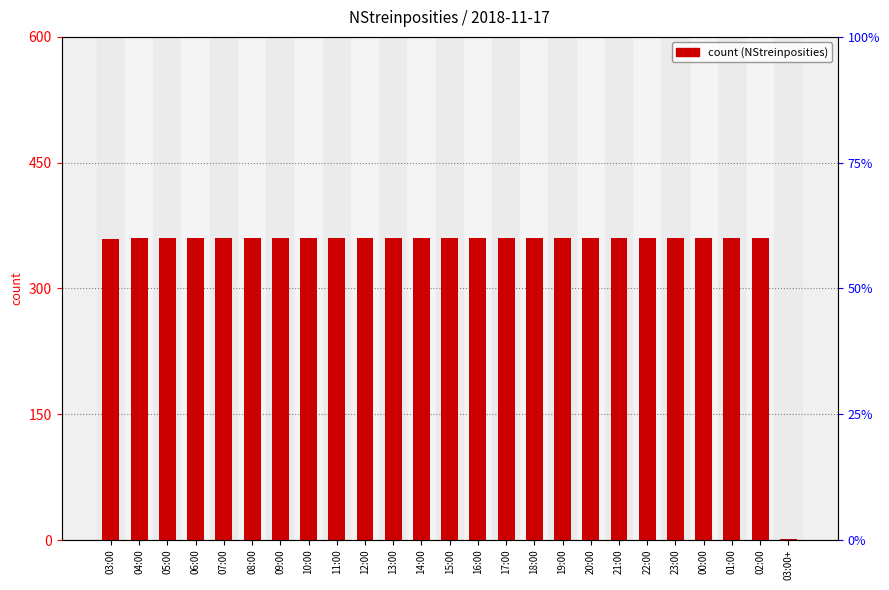

Is it true that the value at 10:00 is 628?

False